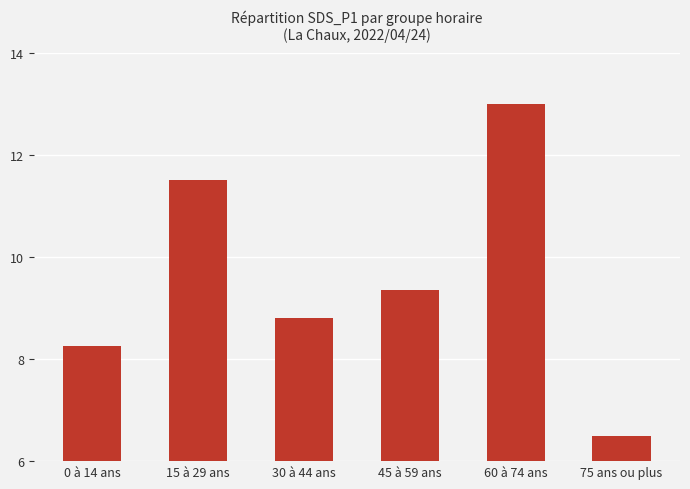

Reading left to right, transcribe all the data shown in this chart.

8.3	11.5	8.8	9.3	13.0	6.5